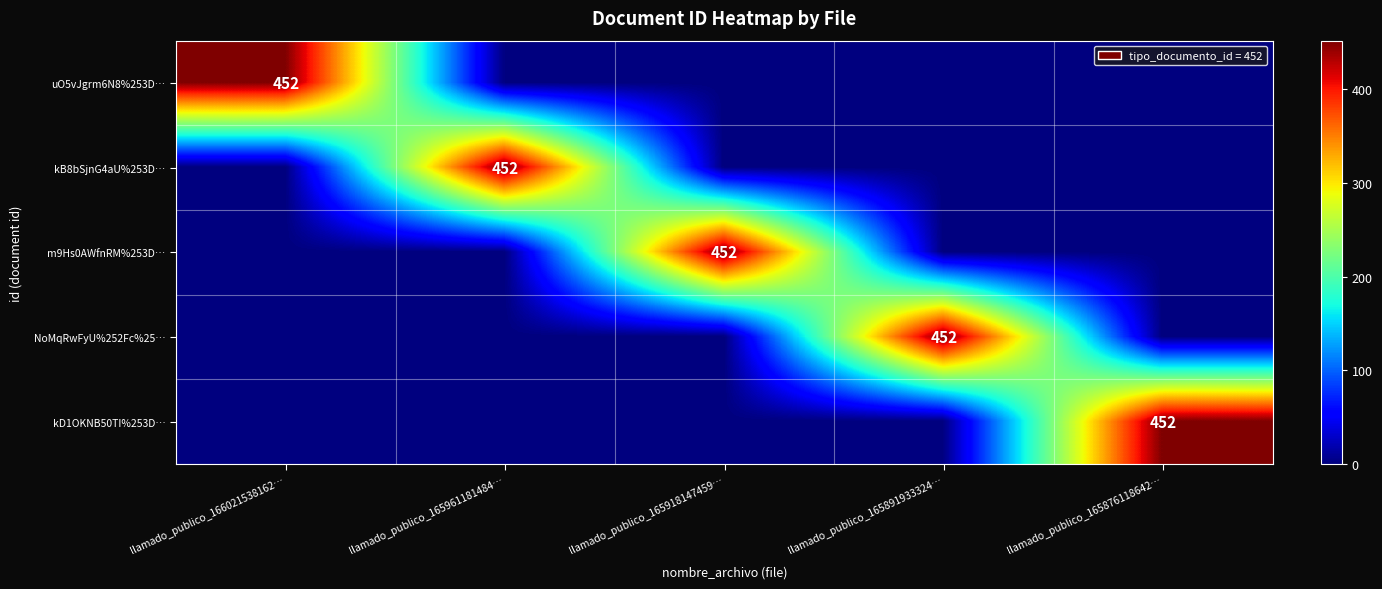

What is the difference between the maximum and minimum values in the kD1OKNB50TI%253D… series?

452